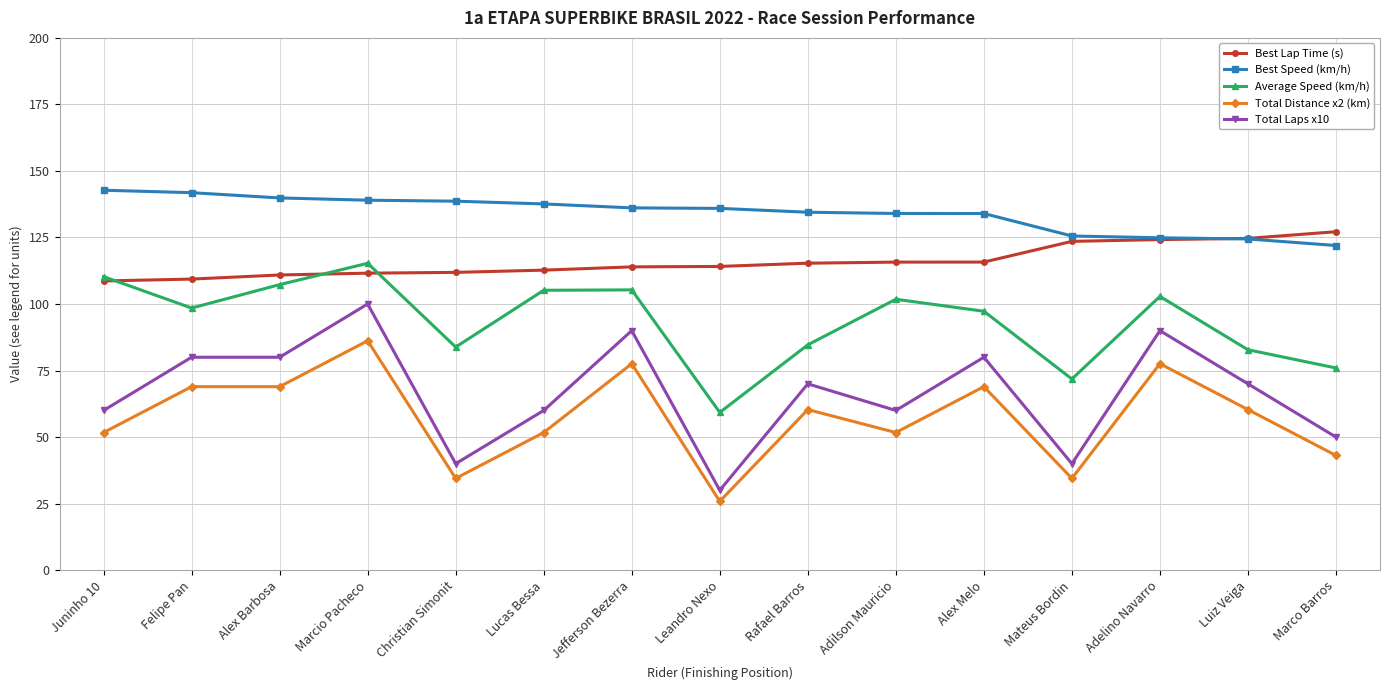

What value does the Best Lap Time (s) series have at Lucas Bessa?

112.7